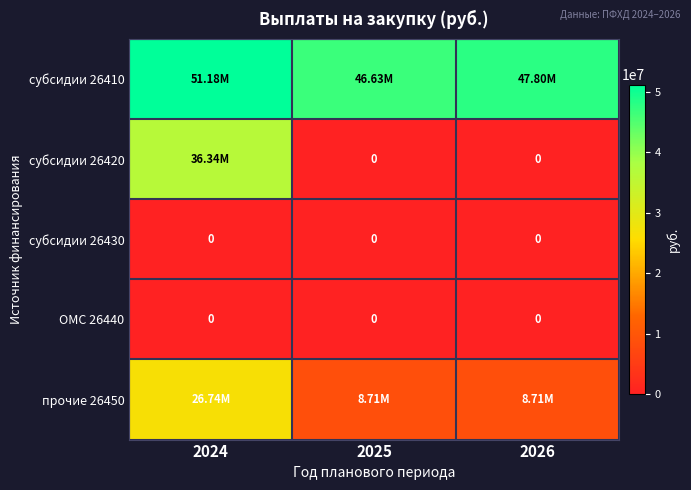

The прочие 26450 series shows 8713000.0 at 2025. True or false?

True